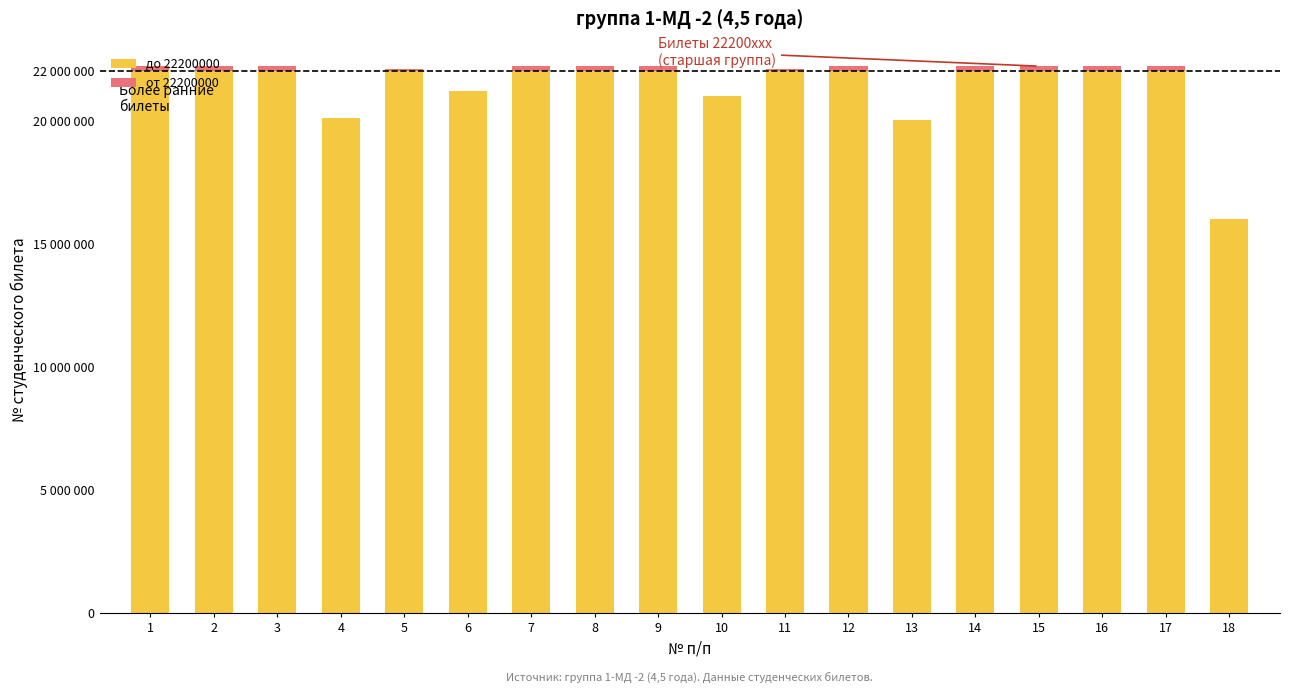

Does the chart contain stacked bars?

Yes